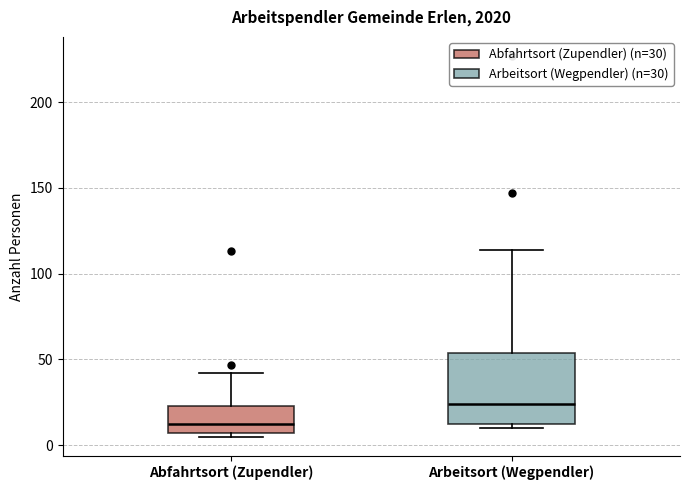

Reading left to right, read every box against the y-axis: the position of its median line, the range the box covers, and the ends of its whiskers. The values are not printed on the chart, so give them approximately, as read against the axis.

Abfahrtsort (Zupendler): median 15, box 5 to 25, whiskers 5 (just below the box's lower edge) to 40
Arbeitsort (Wegpendler): median 25, box 10 to 55, whiskers 10 (just below the box's lower edge) to 115